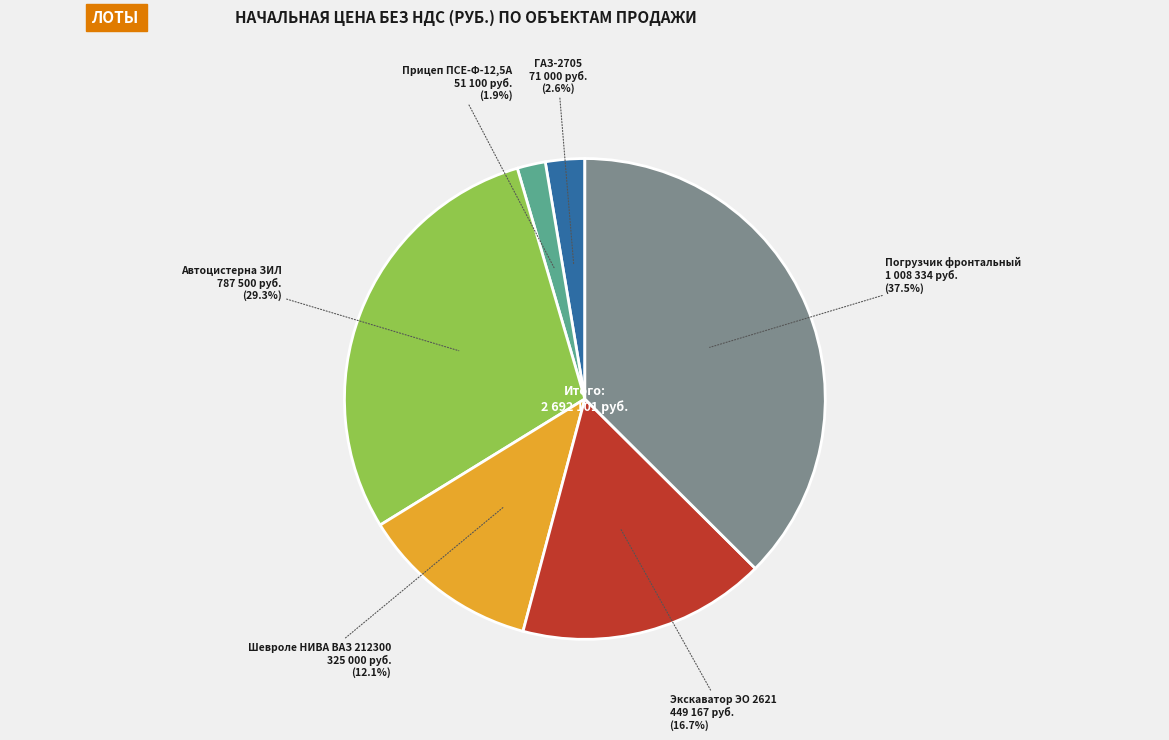

Is there a majority slice in this chart?

No